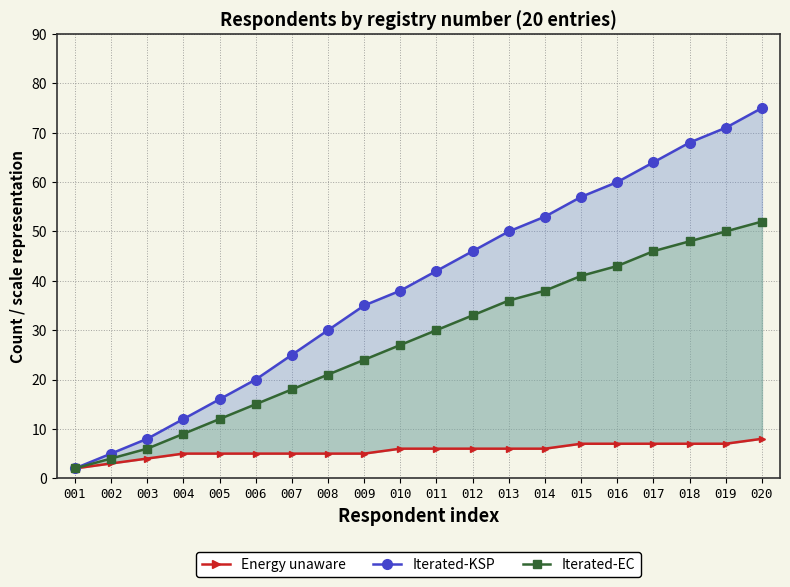

What is the total value across all series at 010?

71